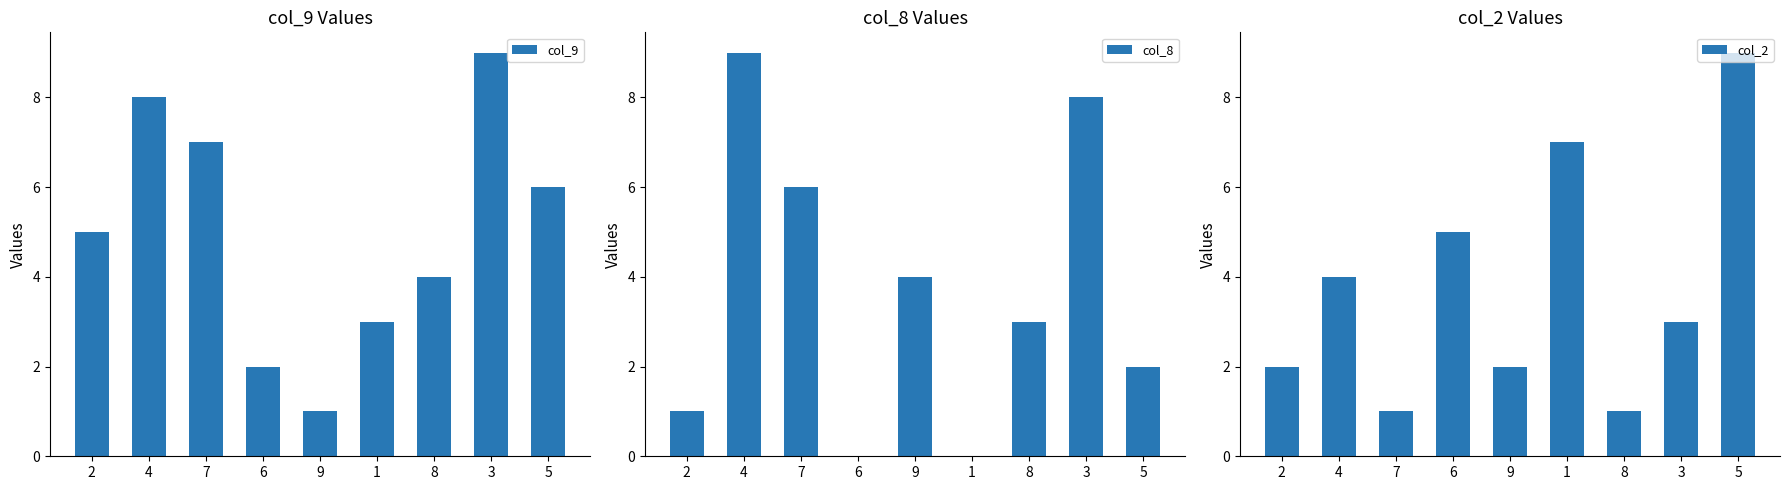

Which has a higher value, 5 or 9?

5